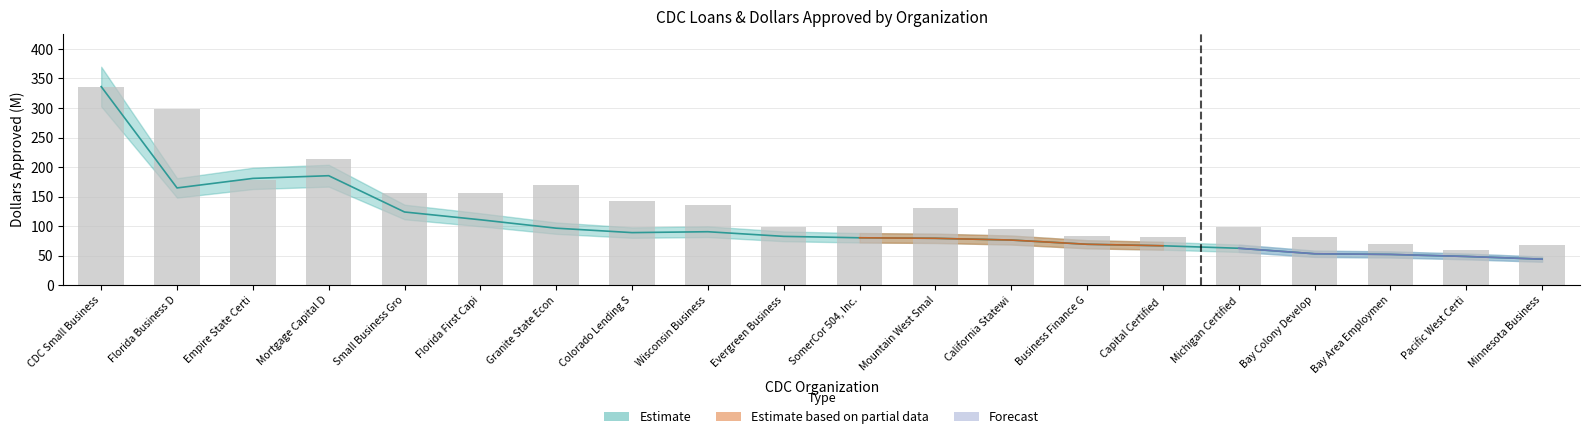

What is the value of the 13th bar from the left?

95.2